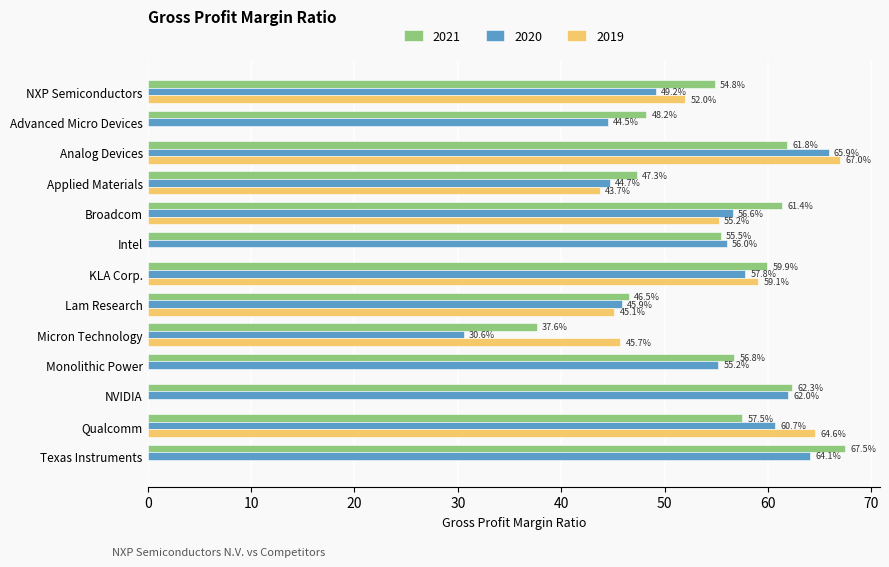

What is the approximate value of 2019 at Micron Technology?

45.7